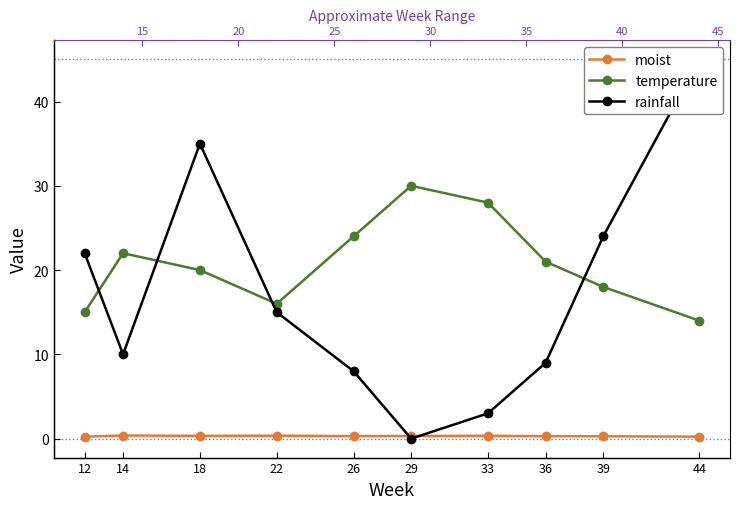

Read the moist value at 44.

0.2